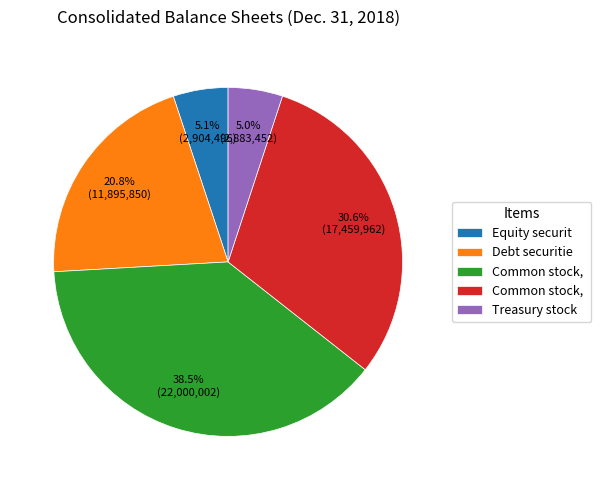

Does any single category account for the majority?

No